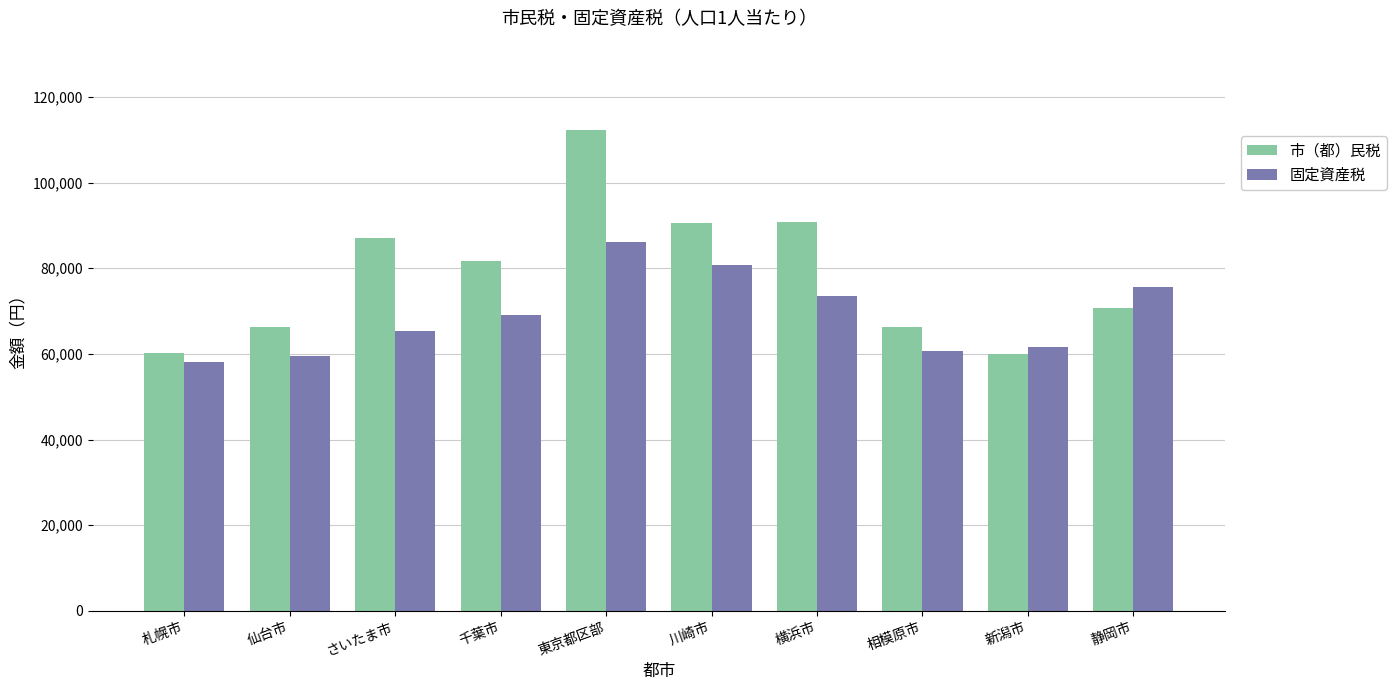

What is the spread (max minus min) of values at 札幌市?

2116.4